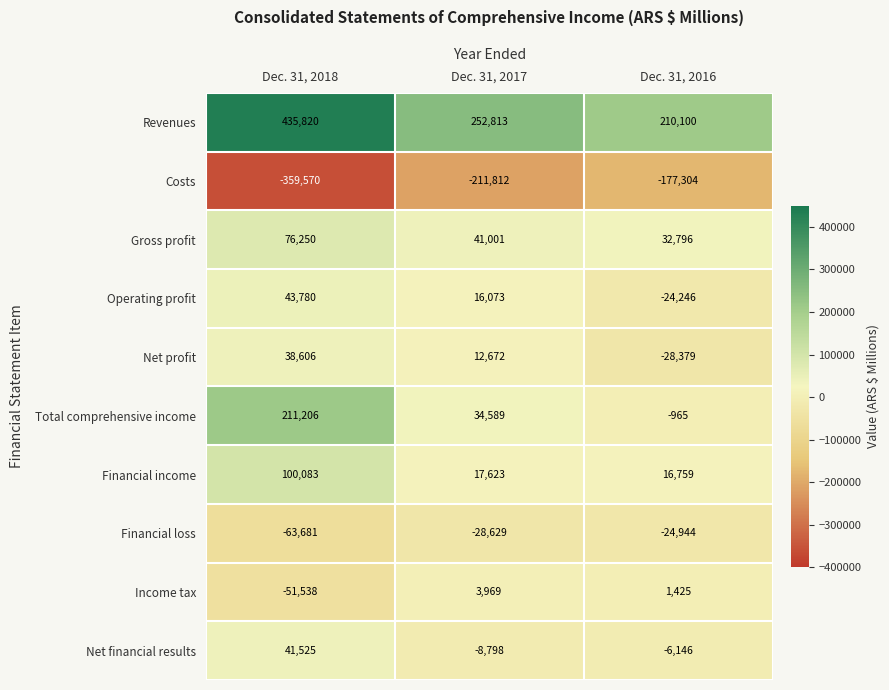

Which category has the highest value in the Operating profit series?

Dec. 31, 2018